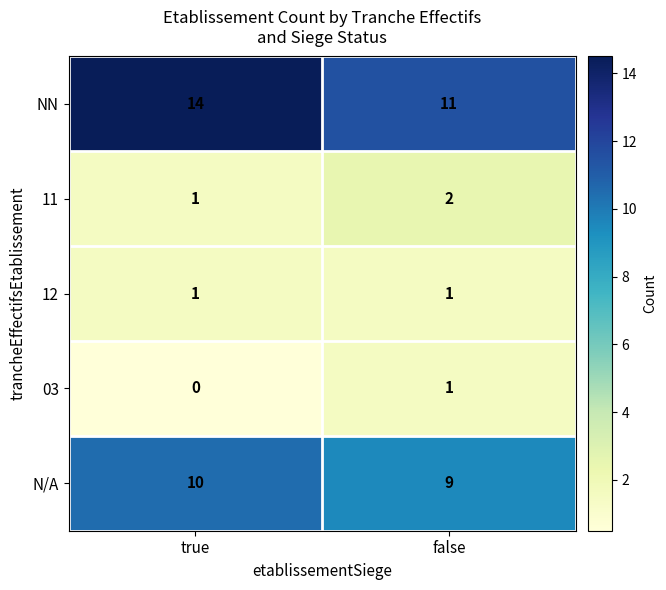

What is the difference between the maximum and minimum values in the NN series?

3